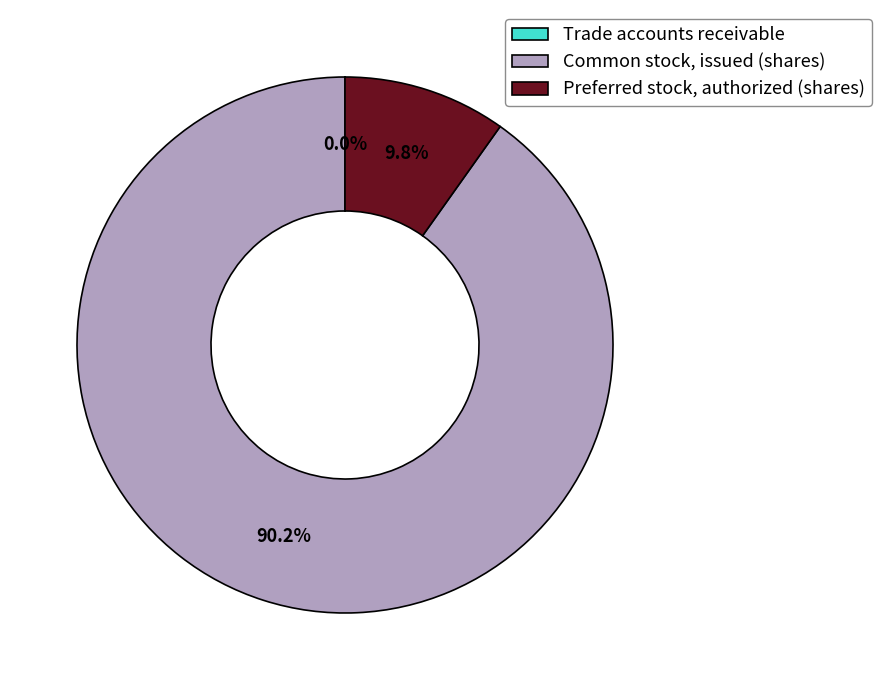

Is it true that Common stock, issued (shares) is 90% of the pie?

True